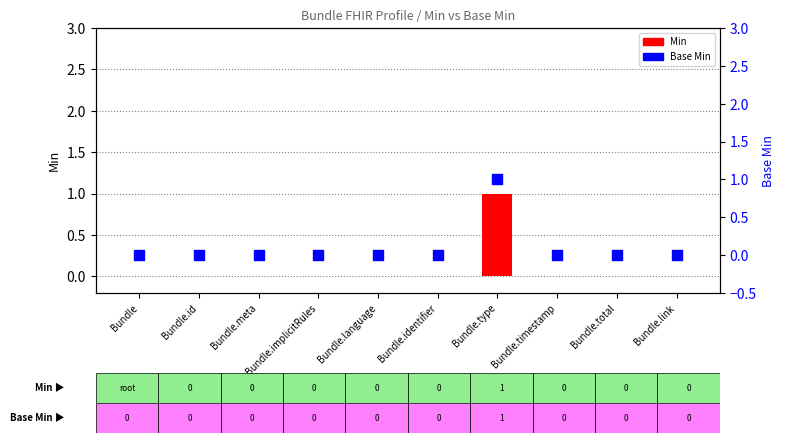

Which series reaches the maximum Y coordinate?

Min